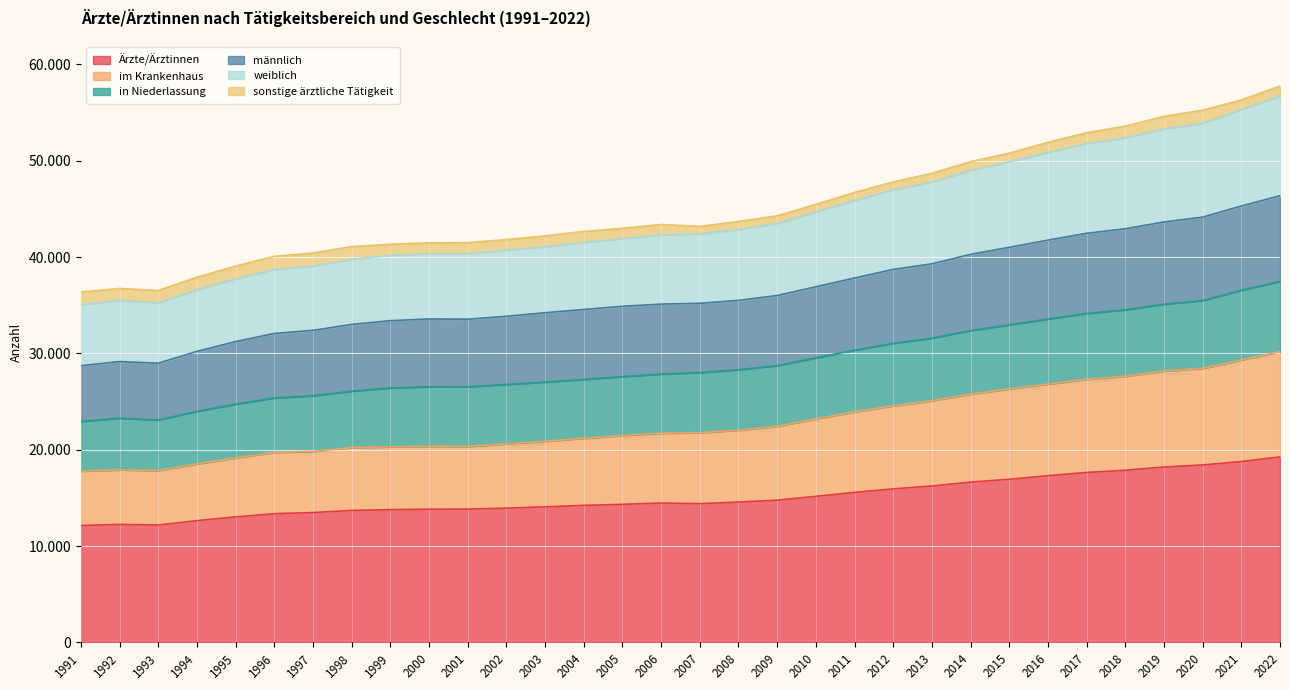

The weiblich series shows 90735 at 2016. True or false?

False